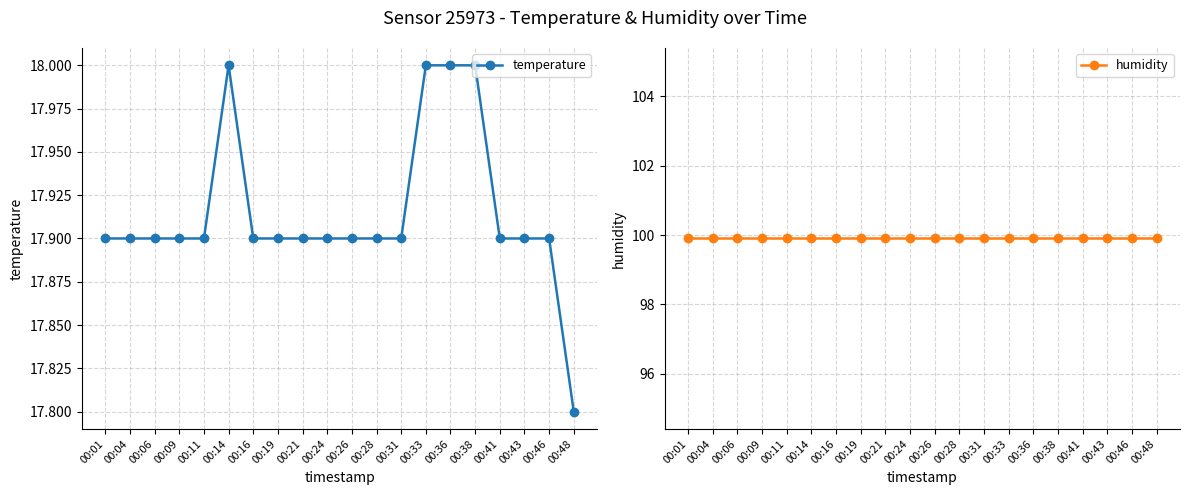

Is it true that temperature equals 31.2 at 00:14?

False